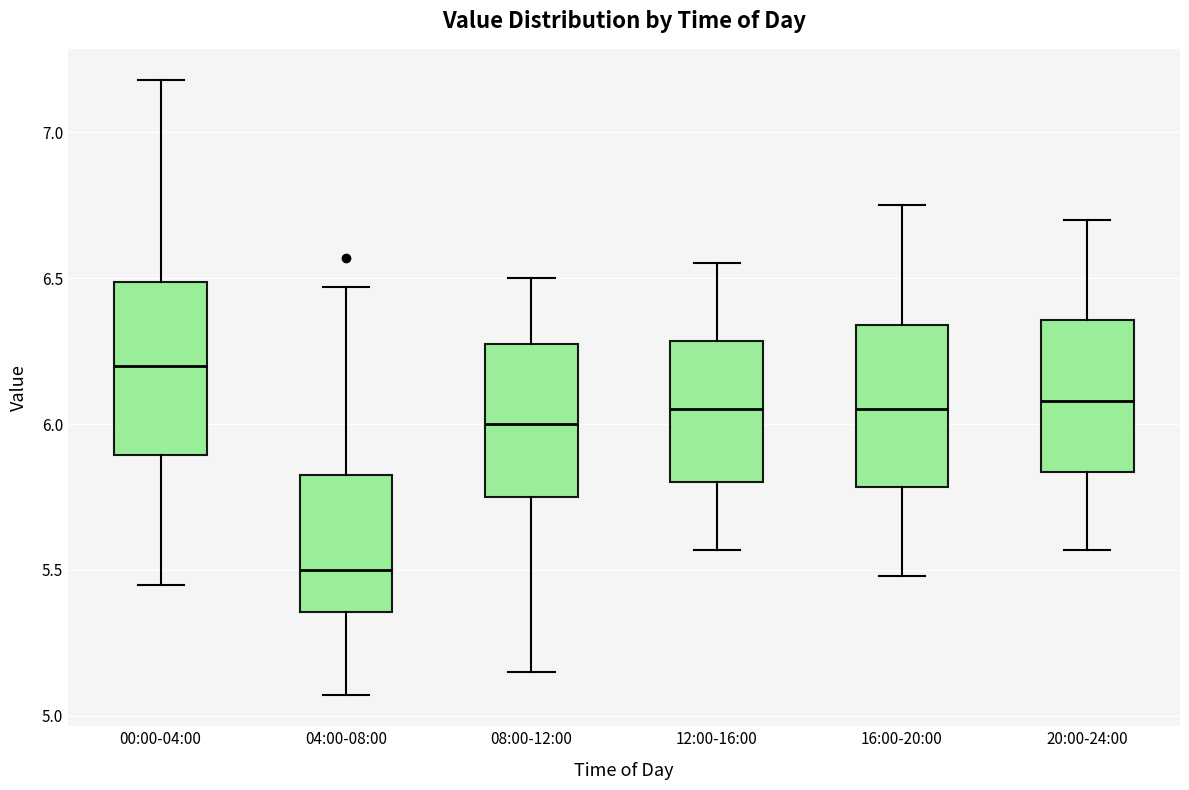

Which box's median line is the highest?

00:00-04:00